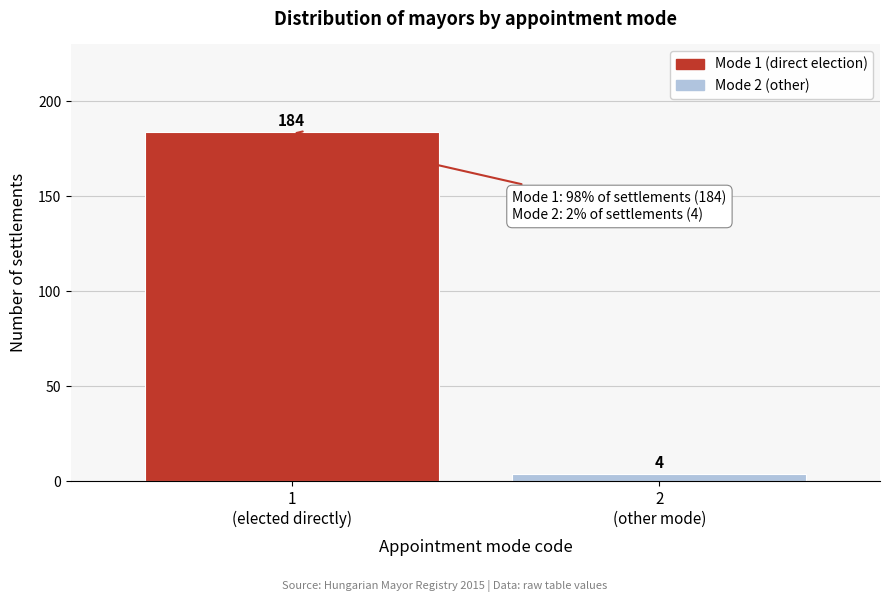

Reading left to right, transcribe all the data shown in this chart.

184	4